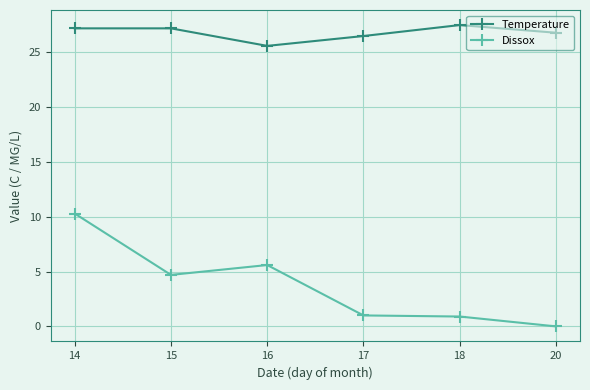

List the series in order of their overall mean, lowest first.

Dissox, Temperature